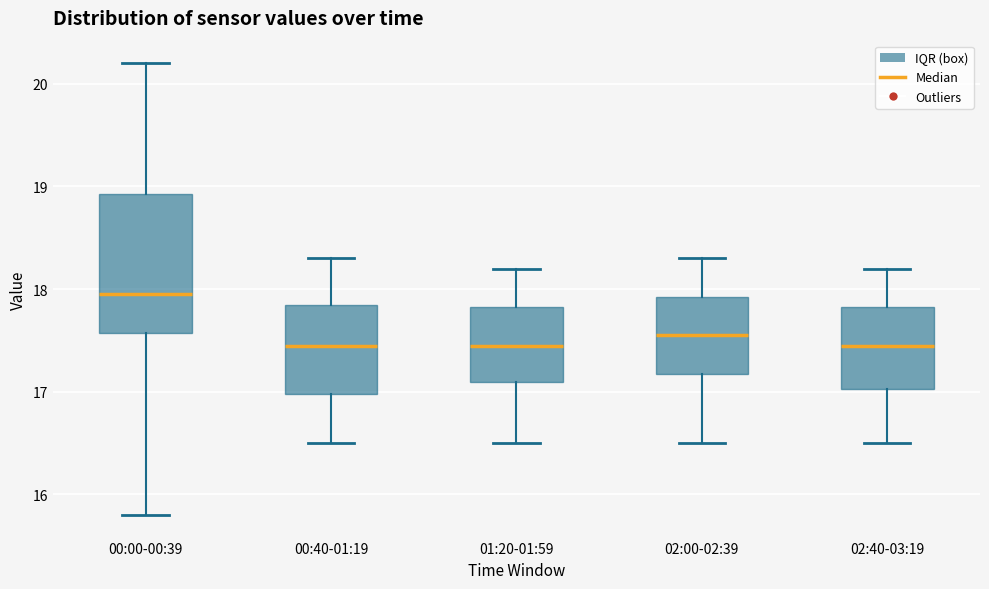

Reading left to right, transcribe this box plot: for each box, give where its median line is, the range the box spans, and where its two whiskers end, as read against the y-axis. The values are not printed on the chart, so give them approximately, as read against the axis.

00:00-00:39: median 18.0, box 17.6 to 18.9, whiskers 15.8 to 20.2
00:40-01:19: median 17.5, box 17.0 to 17.9, whiskers 16.5 to 18.3
01:20-01:59: median 17.5, box 17.1 to 17.8, whiskers 16.5 to 18.2
02:00-02:39: median 17.6, box 17.2 to 17.9, whiskers 16.5 to 18.3
02:40-03:19: median 17.5, box 17.0 to 17.8, whiskers 16.5 to 18.2